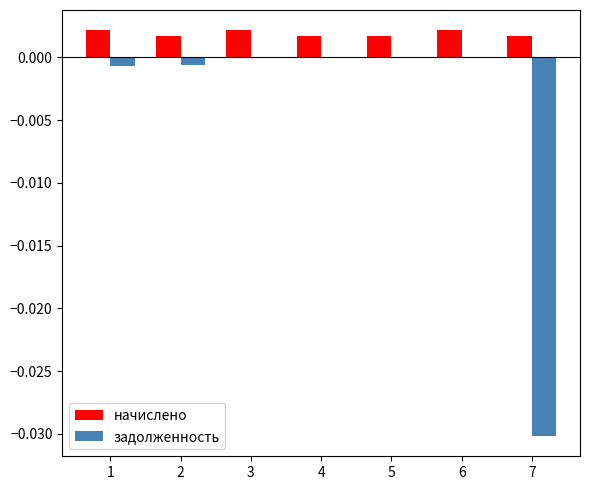

How many data points does each series have?

7